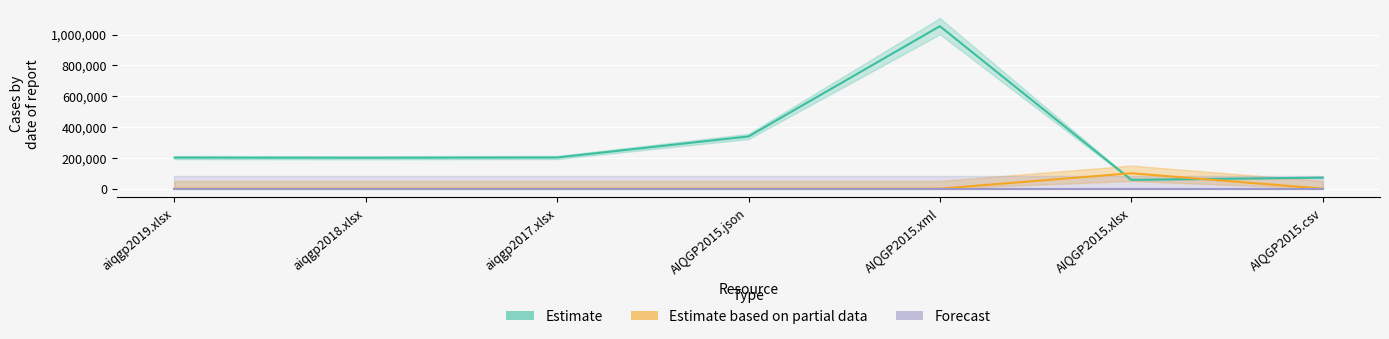

What is the difference between the maximum and minimum values in the Estimate series?

997673